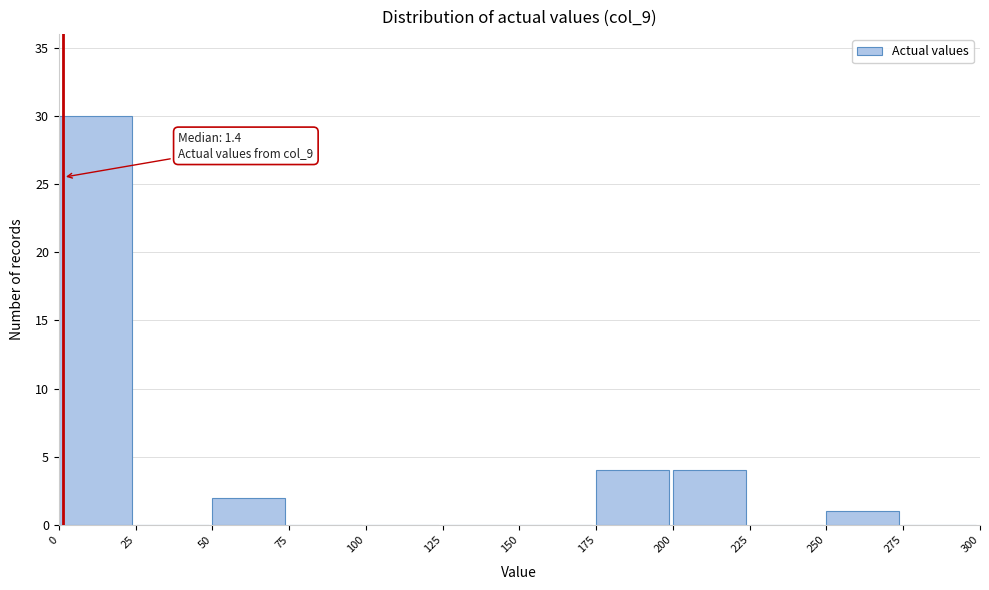

Which range on the x-axis has the tallest bar?

0 to 25